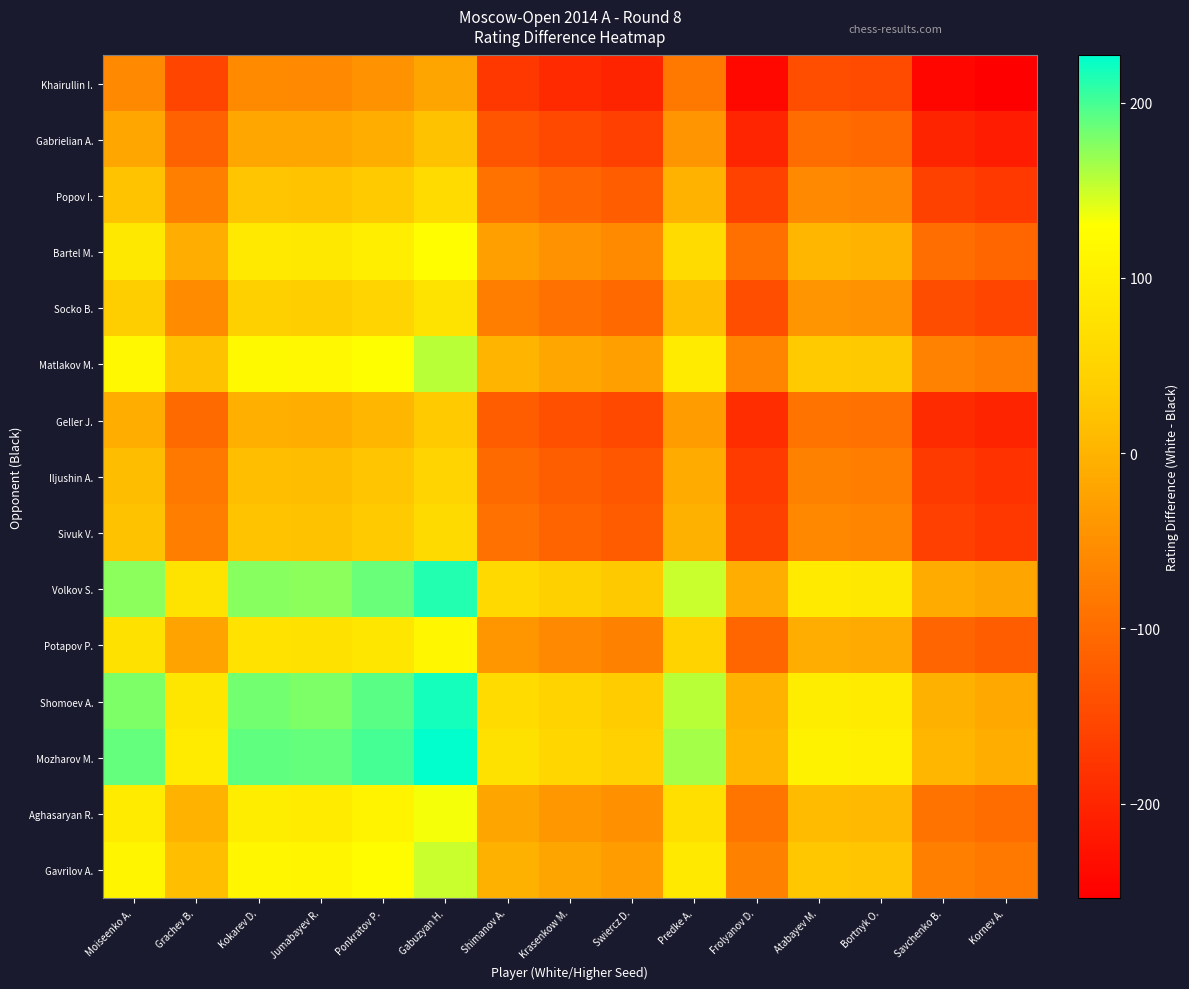

At which category is the sum across all series the highest?

Gabuzyan H.